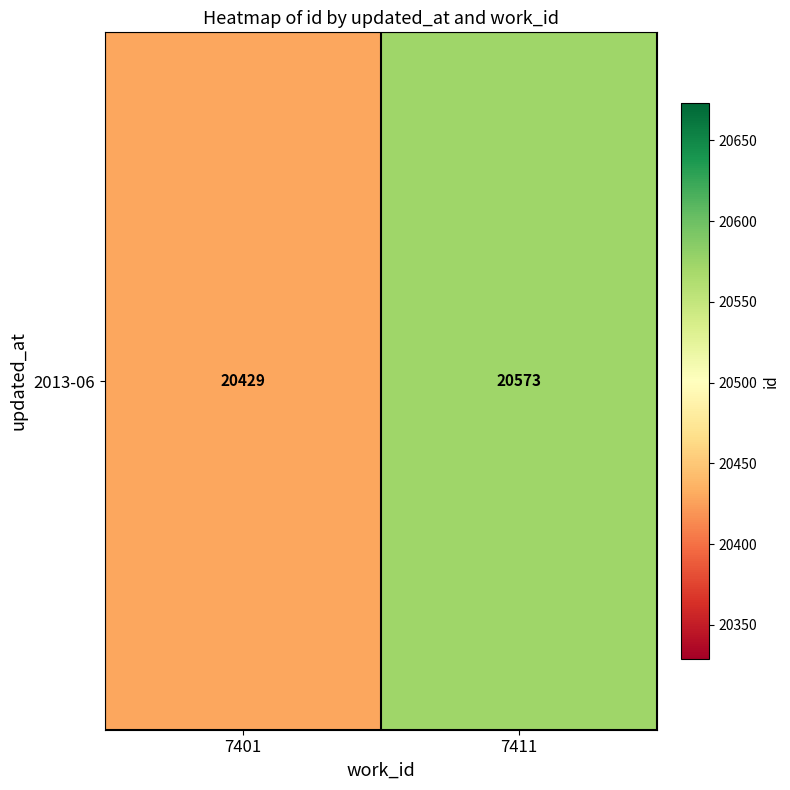

List the labels in order of value, smallest first.

7401, 7411